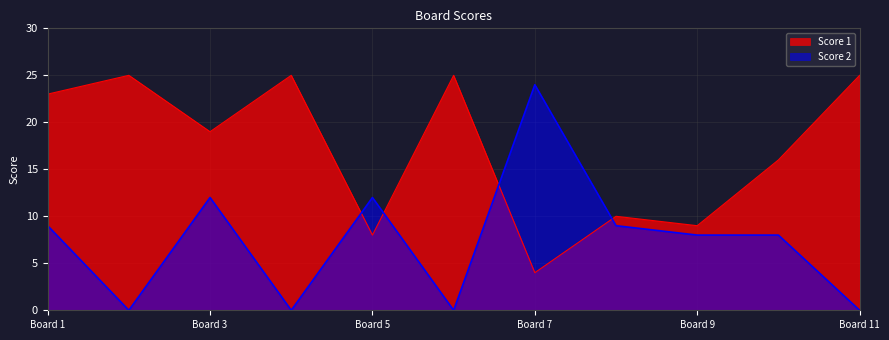

Rank the series at 4 from highest to lowest value.

Score 1, Score 2